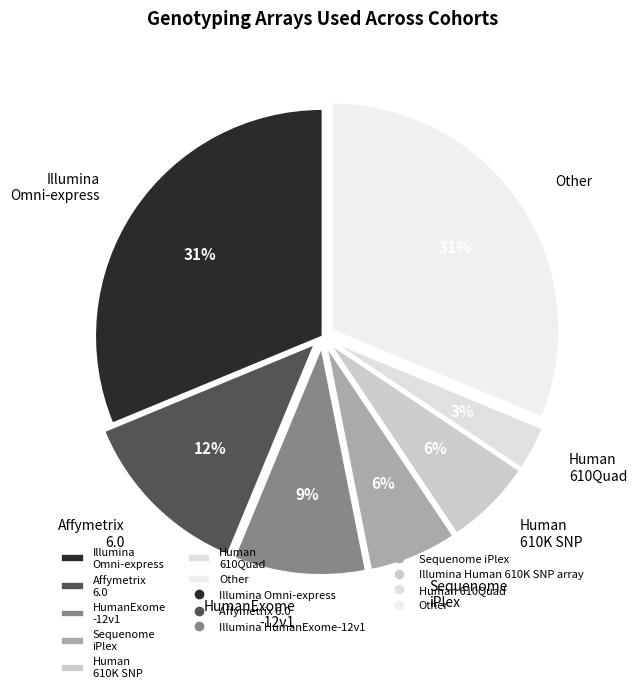

How many segments does this pie chart have?

7